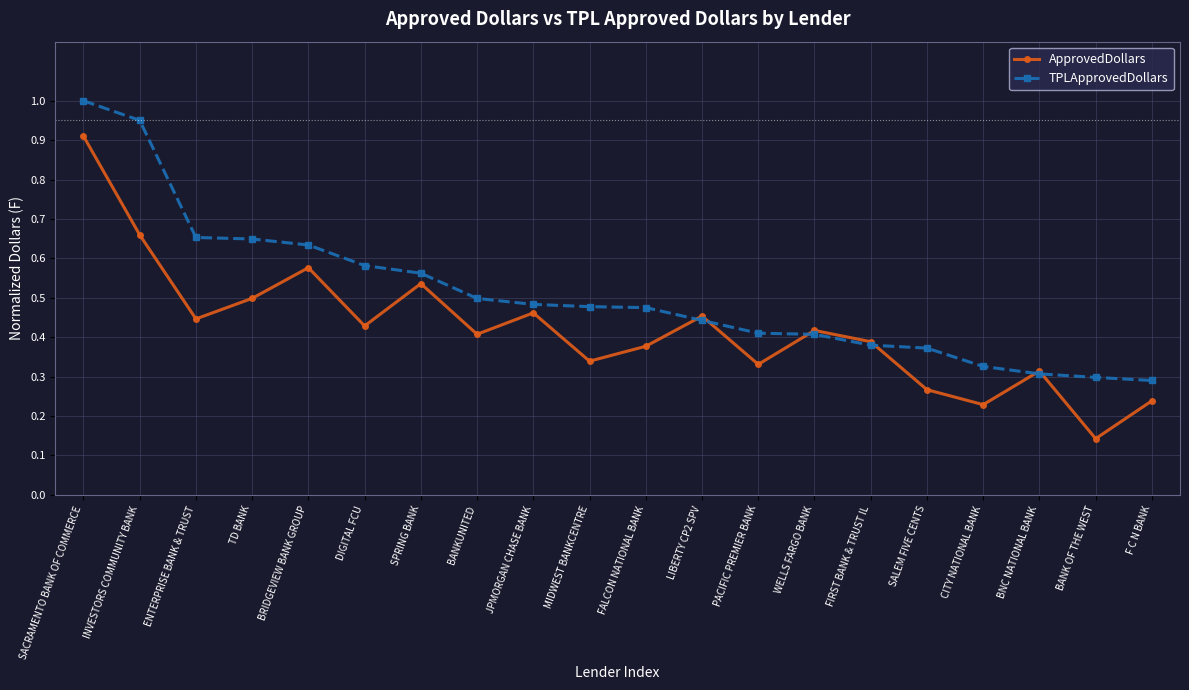

Rank the series by their maximum value, from highest to lowest.

TPLApprovedDollars, ApprovedDollars